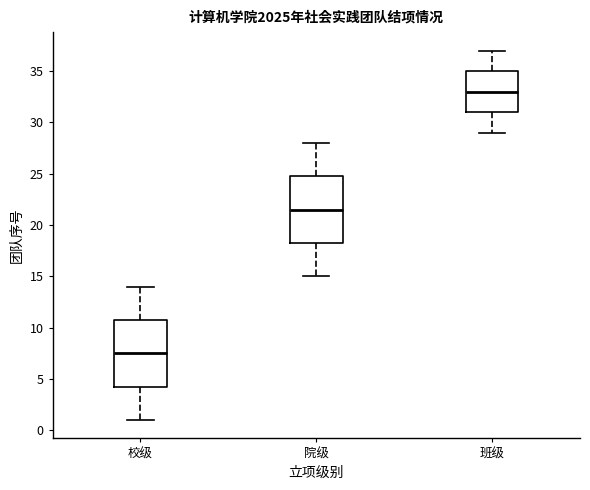

Reading left to right, read every box against the y-axis: the position of its median line, the range the box covers, and the ends of its whiskers. The values are not printed on the chart, so give them approximately, as read against the axis.

校级: median 7.5, box 4.5 to 11.0, whiskers 1.0 to 14.0
院级: median 21.5, box 18.5 to 25.0, whiskers 15.0 to 28.0
班级: median 33.0, box 31.0 to 35.0, whiskers 29.0 to 37.0